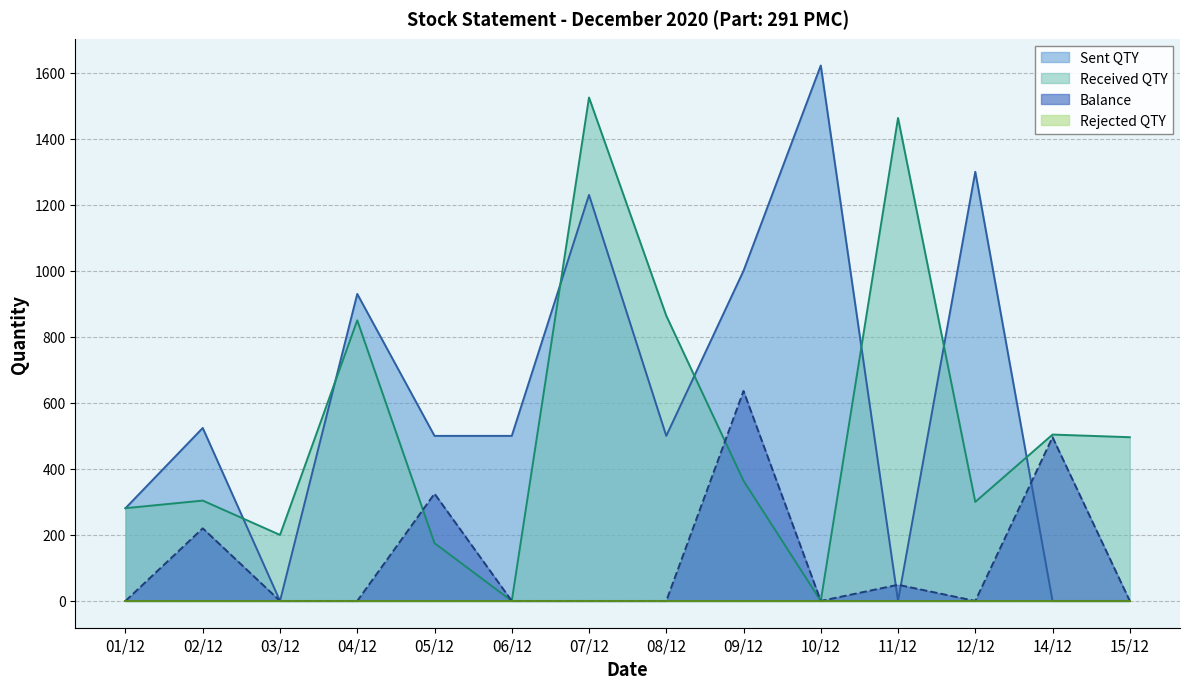

What is the difference between the Received QTY values at 04/12 and 06/12?

850